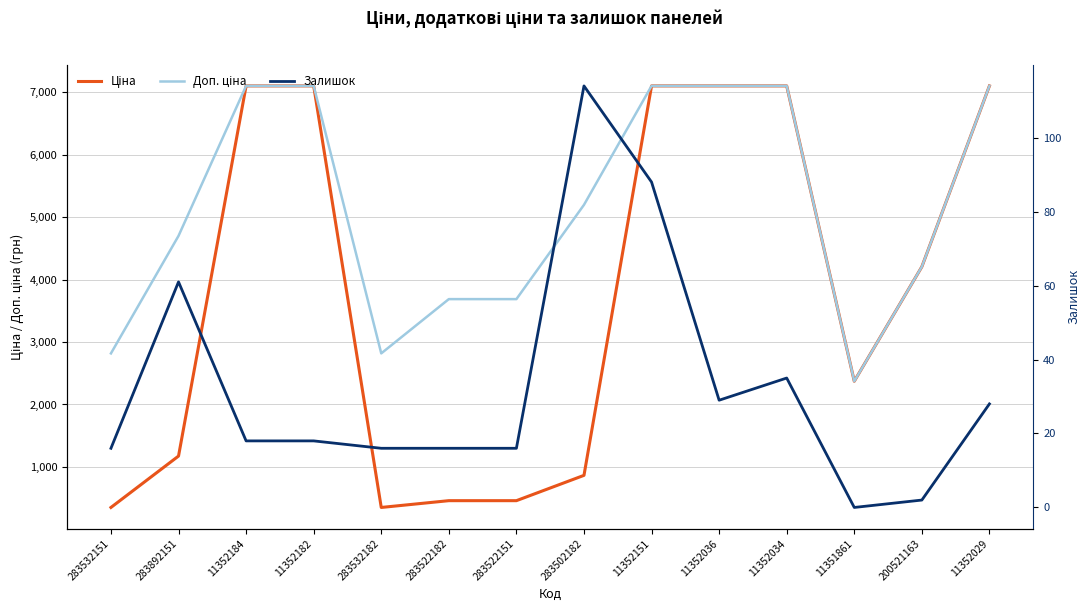

The value of Доп. ціна at 11352034 is 7098.8. True or false?

True